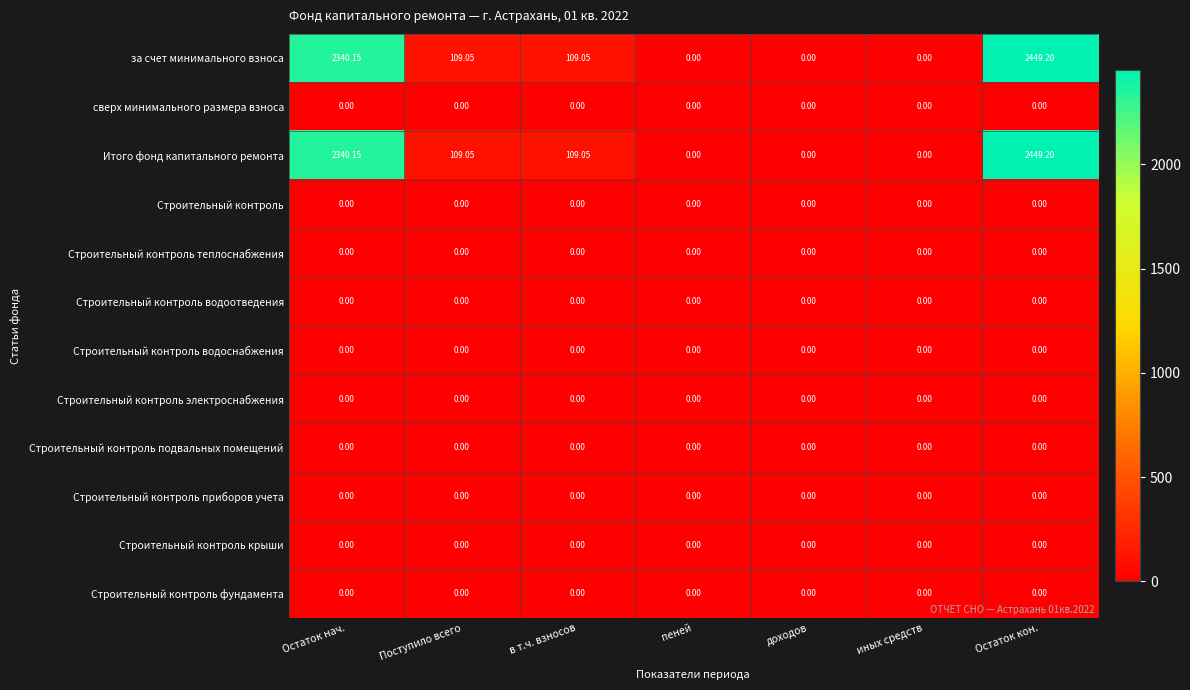

At which category is the sum across all series the highest?

Остаток кон.